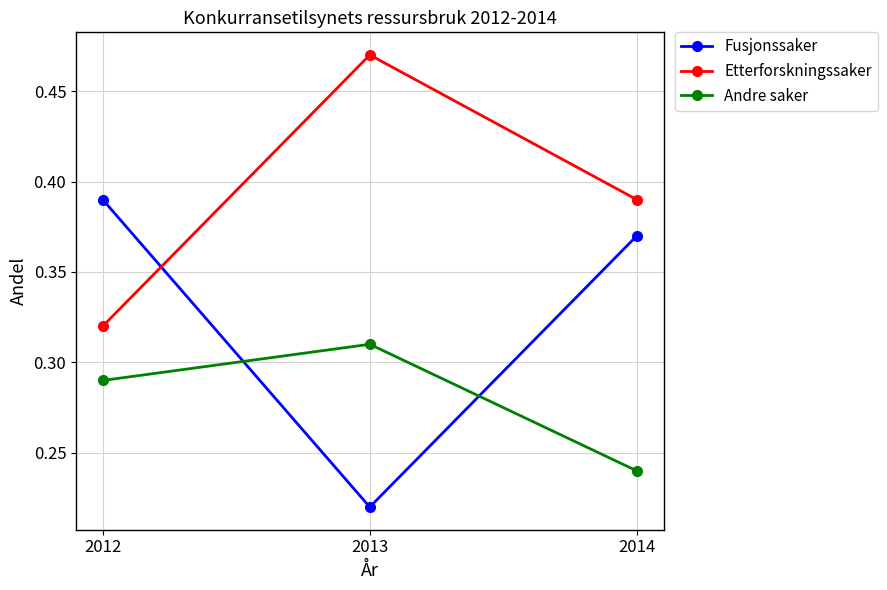

At which label is Etterforskningssaker closest to 0?

2012